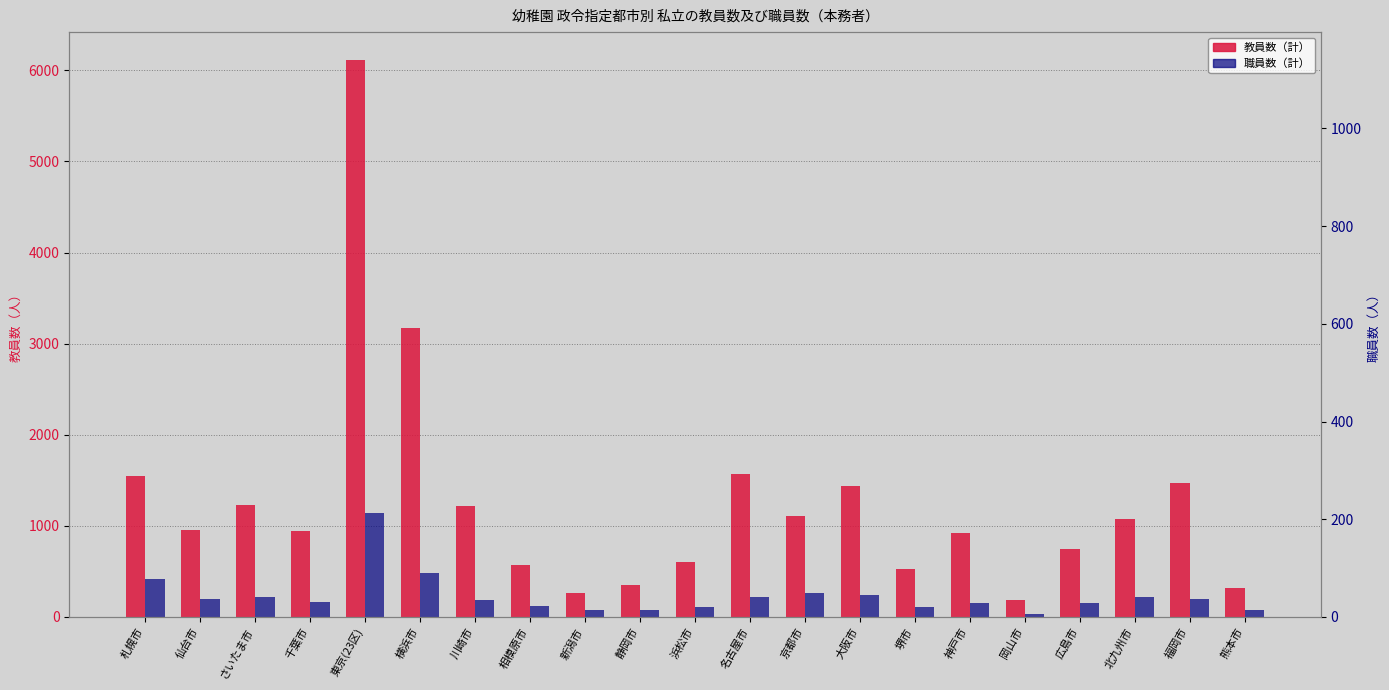

What is the sum of all 職員数（計） values?

4877